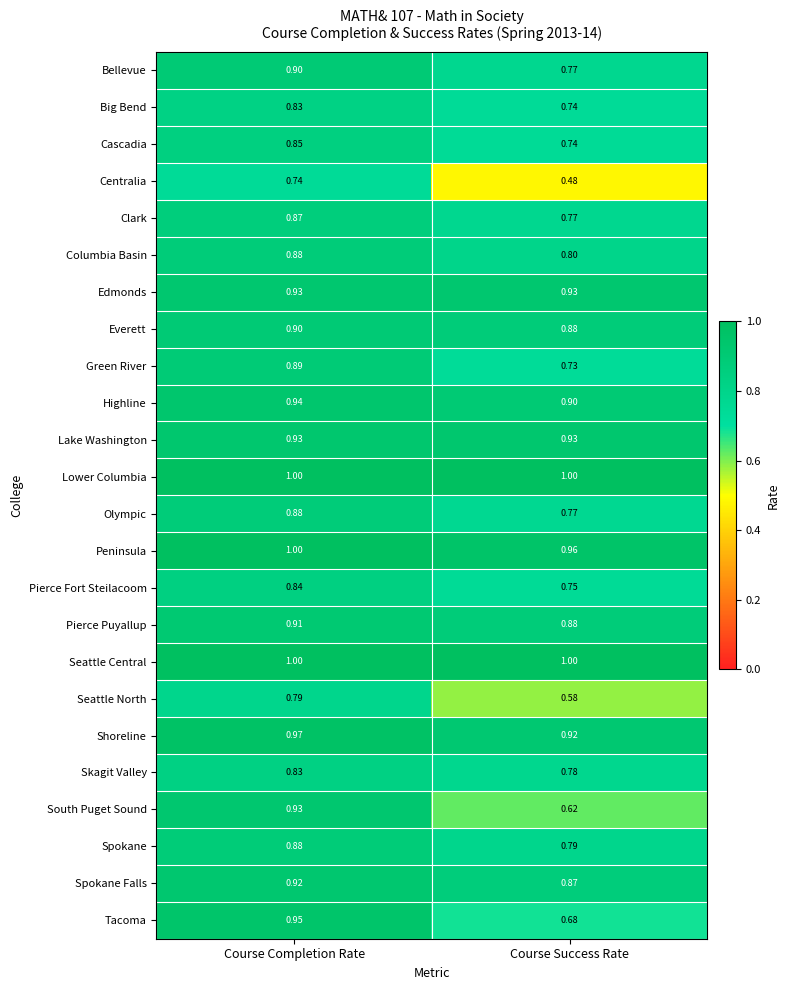

At how many categories does at least one series exceed 0?

2